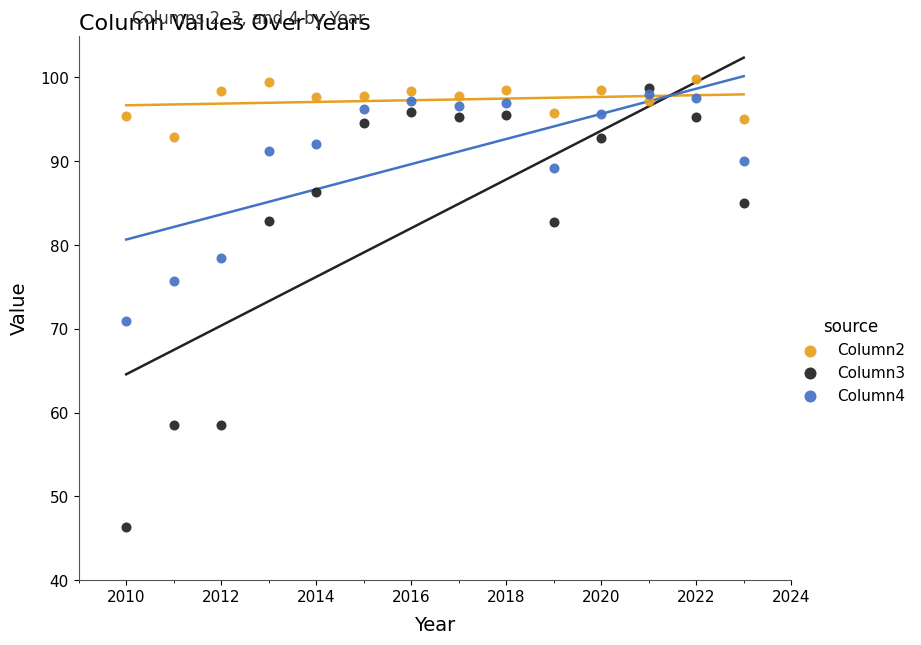

In the Column3 series, what Y value is closest to 72?

82.7